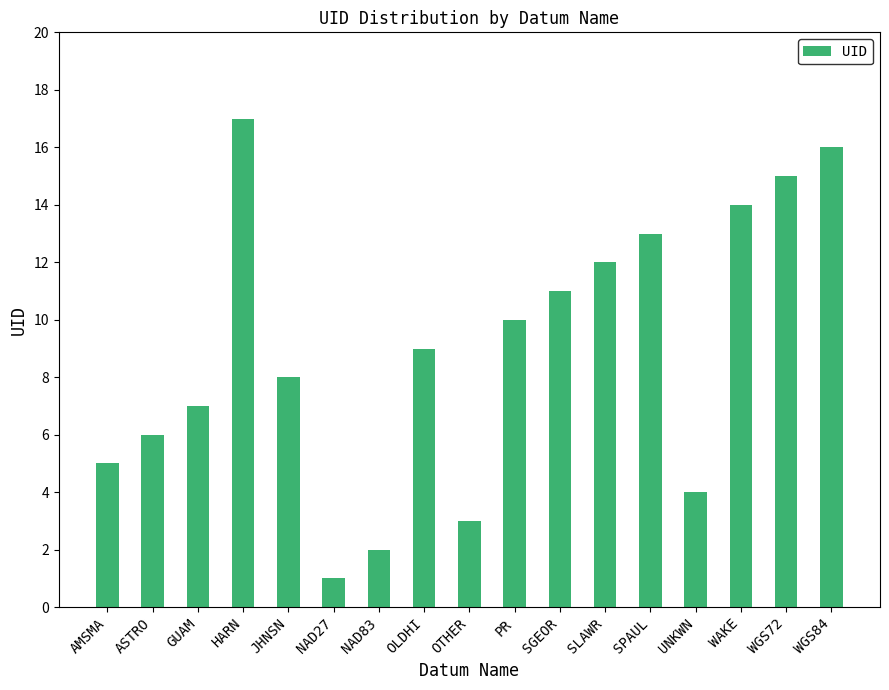

Reading right to left, transcribe all the data shown in this chart.

WGS84=16	WGS72=15	WAKE=14	UNKWN=4	SPAUL=13	SLAWR=12	SGEOR=11	PR=10	OTHER=3	OLDHI=9	NAD83=2	NAD27=1	JHNSN=8	HARN=17	GUAM=7	ASTRO=6	AMSMA=5